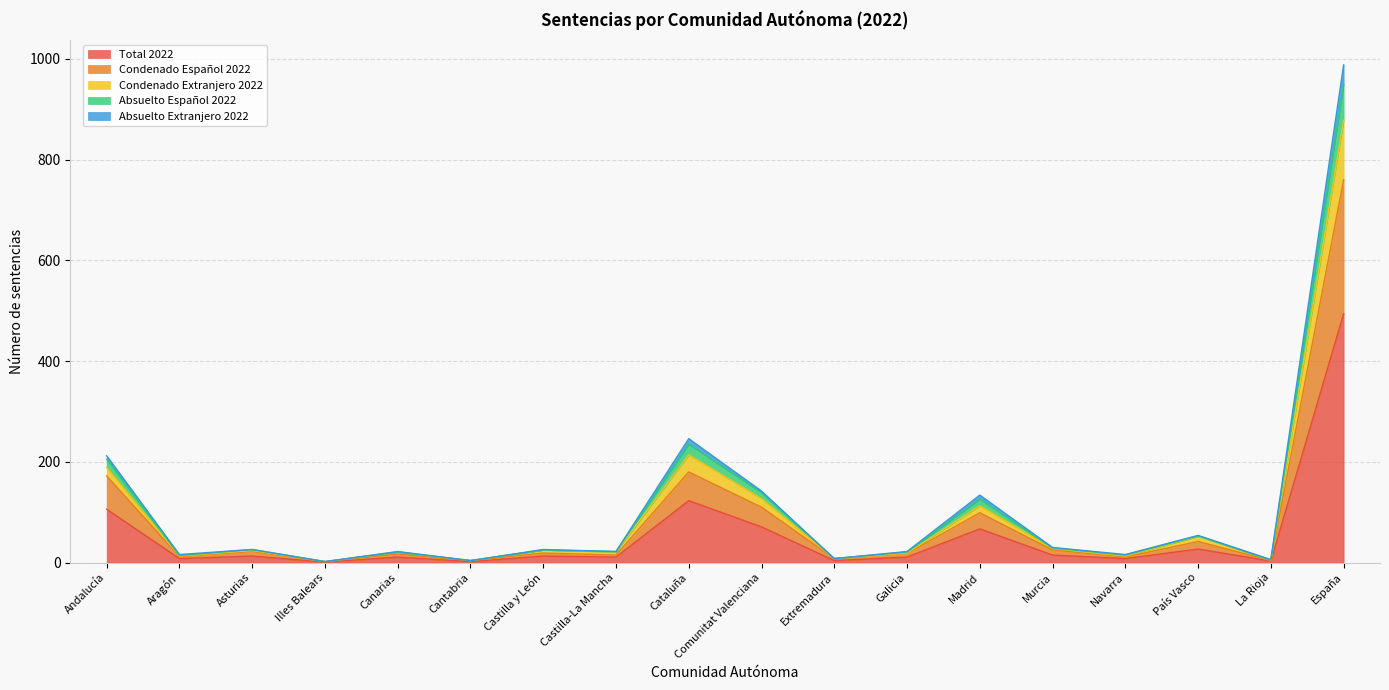

Which category has the highest value in the Total 2022 series?

España